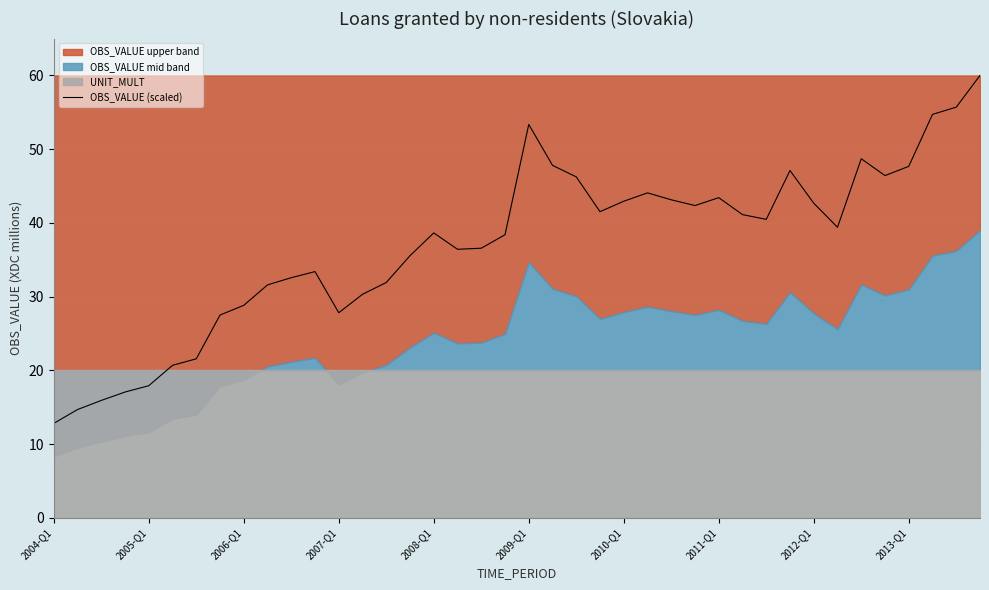

The value at 33 is 16.2. True or false?

False